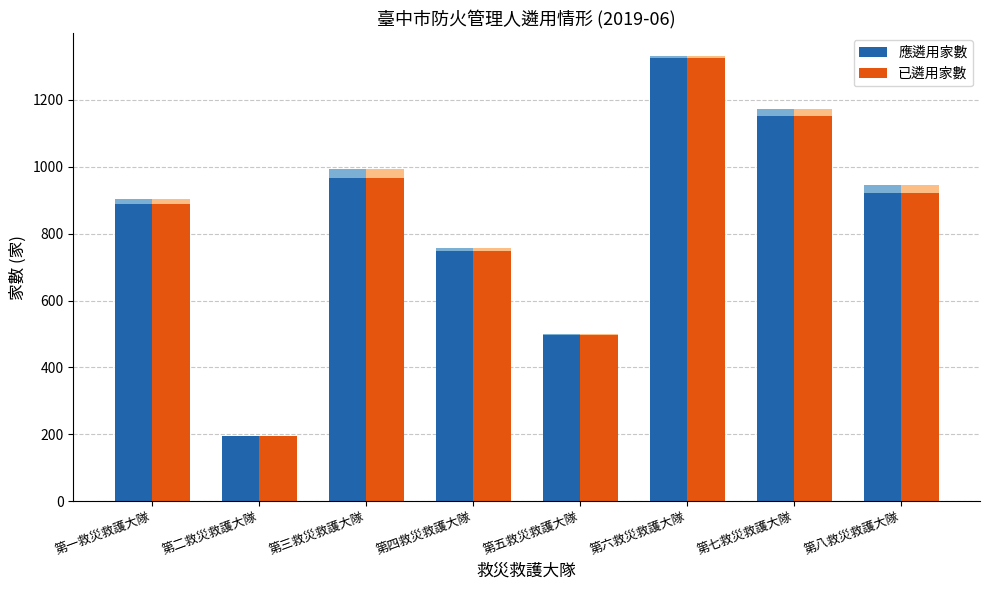

At which label does 應遴用家數 first exceed 920?

第三救災救護大隊